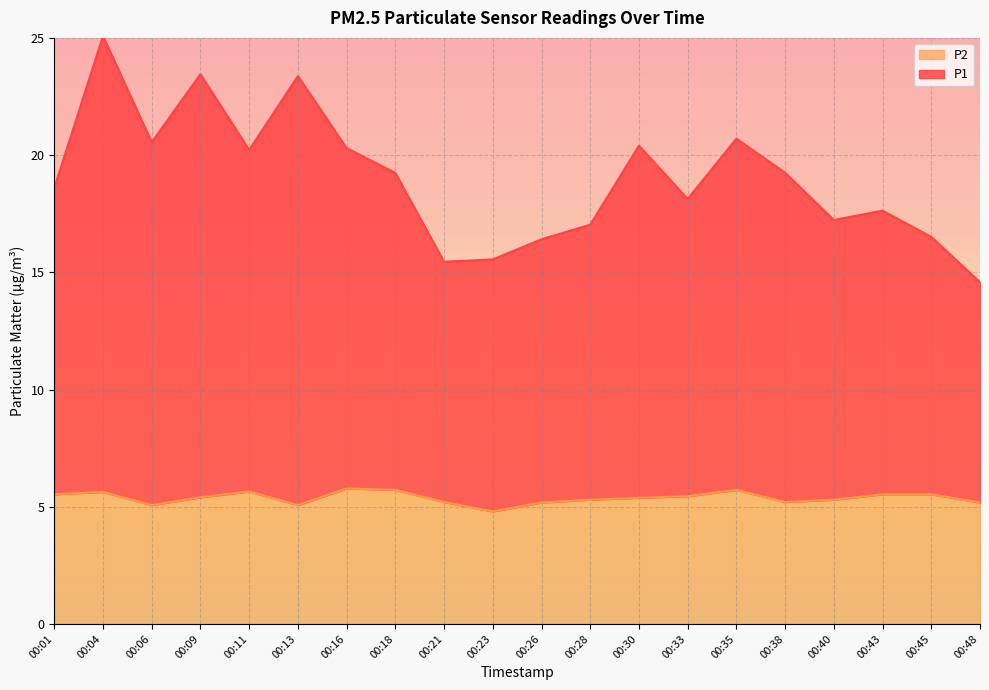

Between 00:16 and 00:28, which series saw the biggest shift?

P1